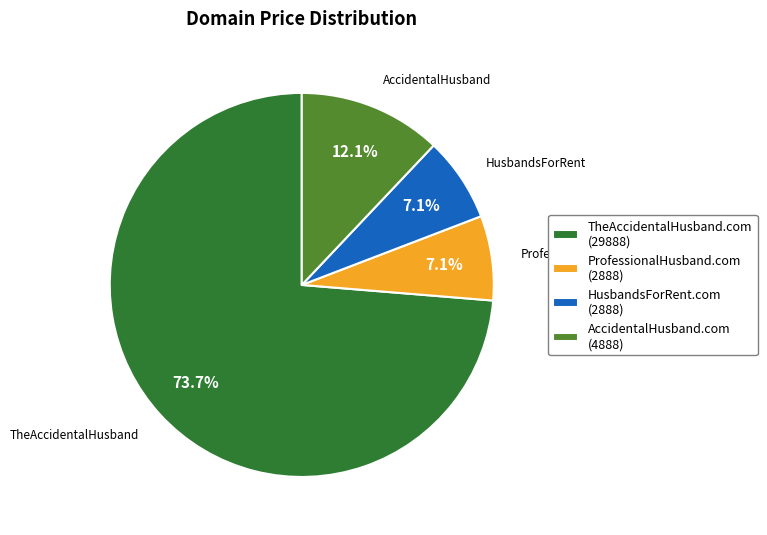

To the nearest percent, what is the average slice percentage?

25%